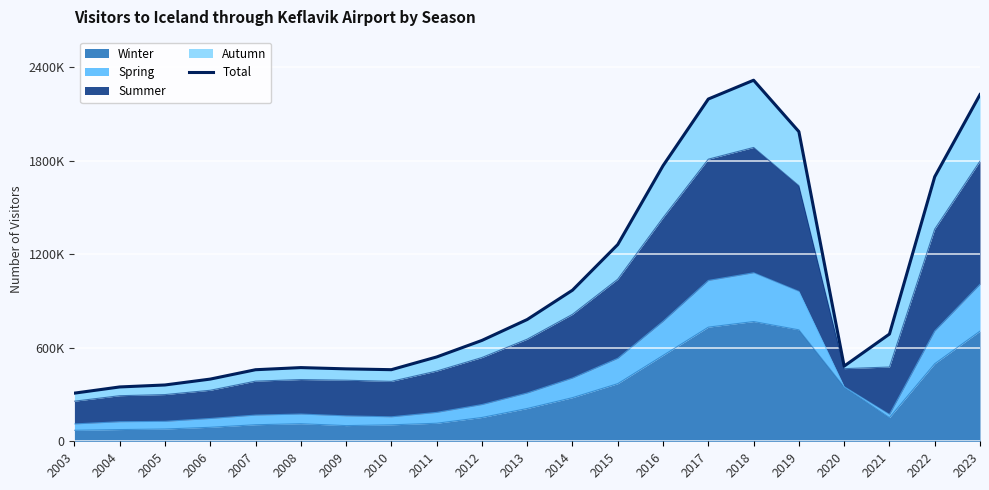

At which category does the data reach its first local valley?

2010